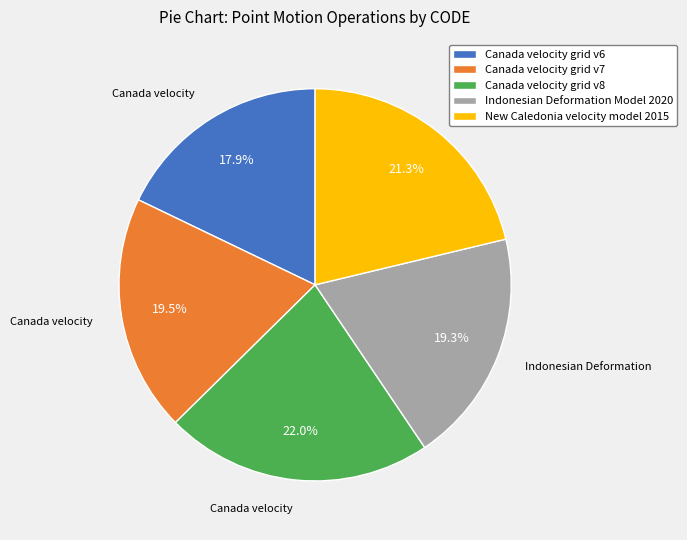

What is the ratio of the value at Canada velocity grid v7 to the value at New Caledonia velocity model 2015?

0.9